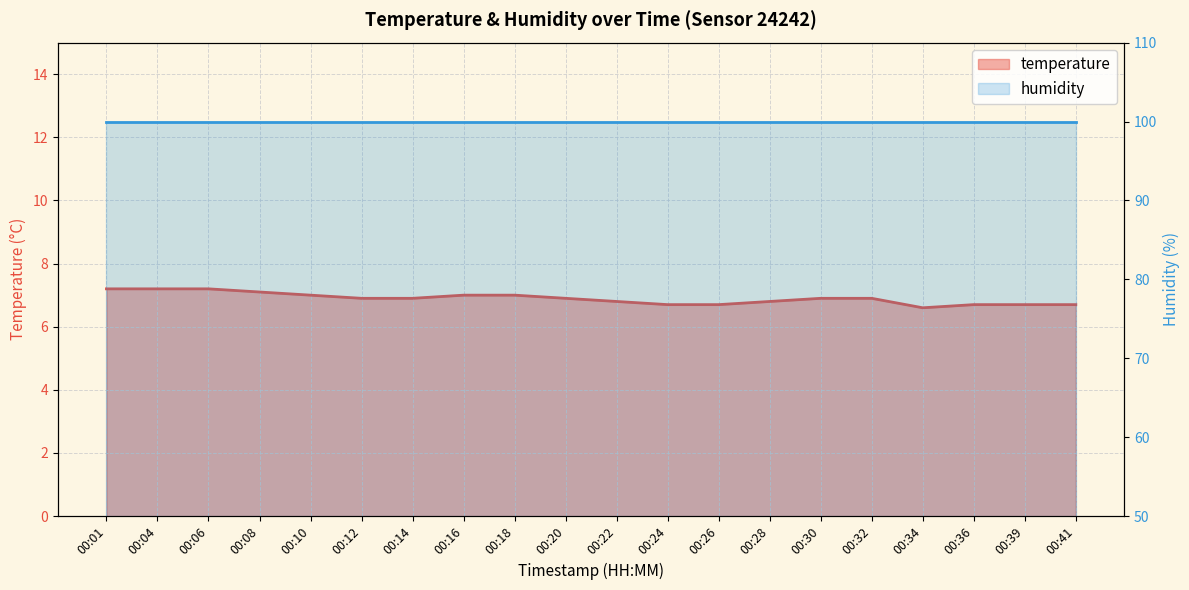

At which label is the value closest to 6?

00:34